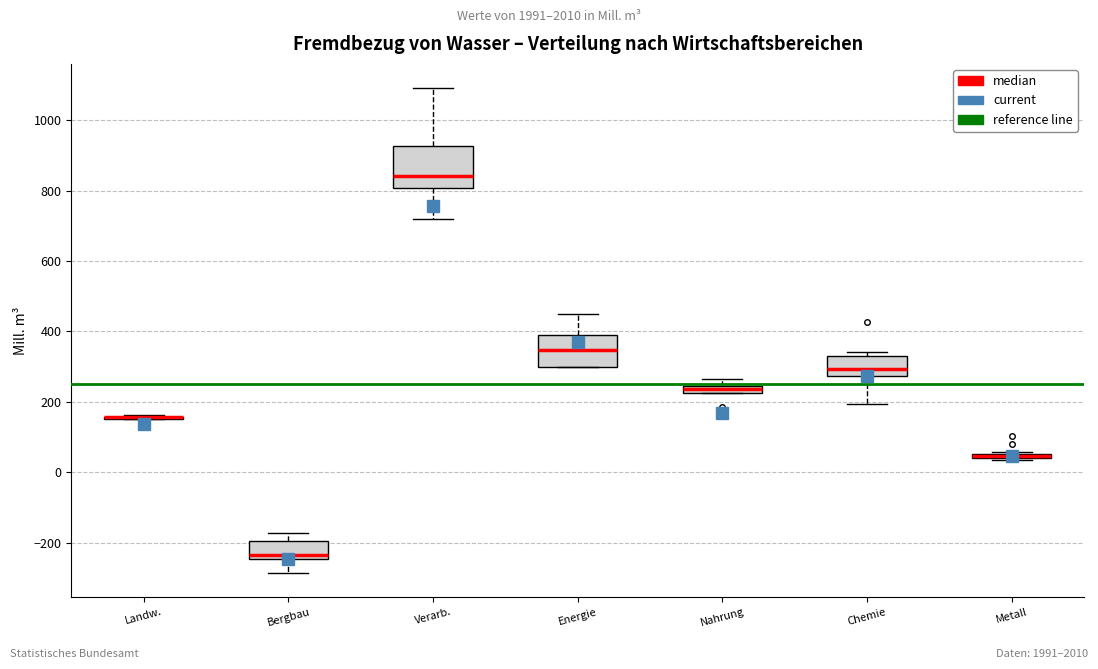

Which box is the tallest, from its lower edge to its upper edge?

Verarb.